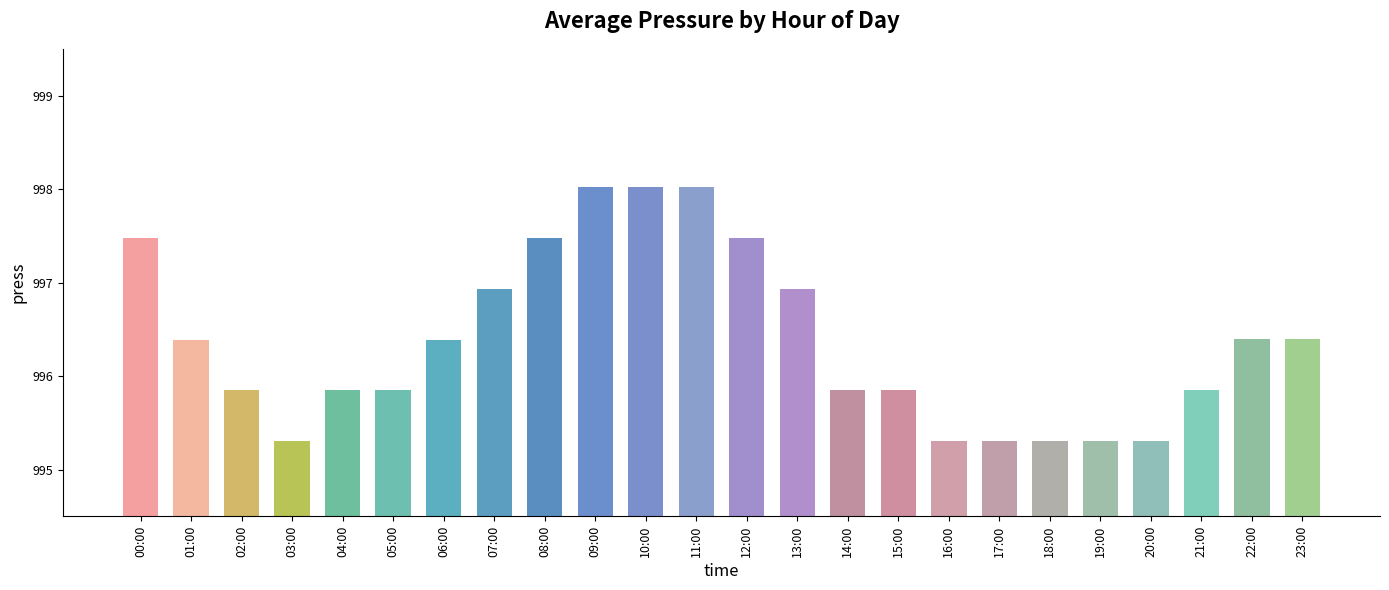

What is the ratio of the value at 17:00 to the value at 23:00?

1.0